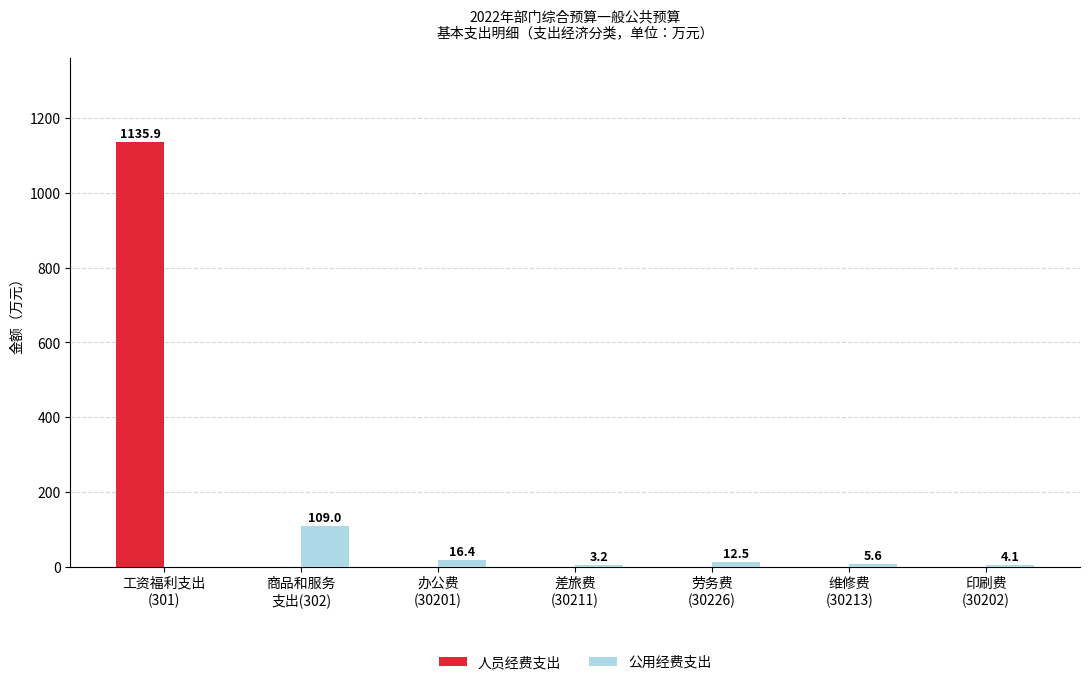

What is the highest value of the 人员经费支出 series?

1135.9